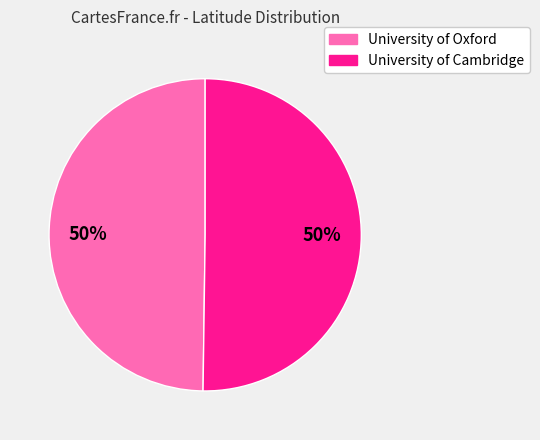

To the nearest percent, what is the average slice percentage?

50%